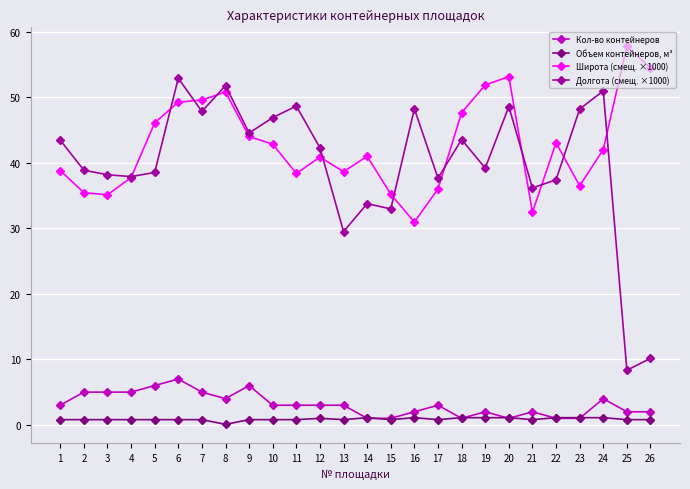

What is the value of the Кол-во контейнеров point at the 19th from the left?

2.0